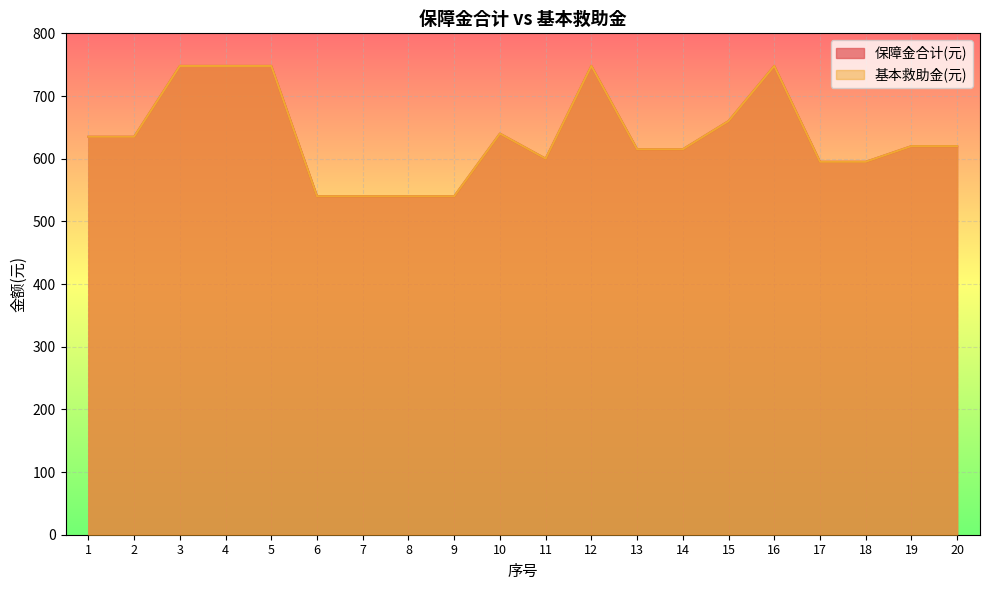

What is the minimum value for 保障金合计(元)?

540